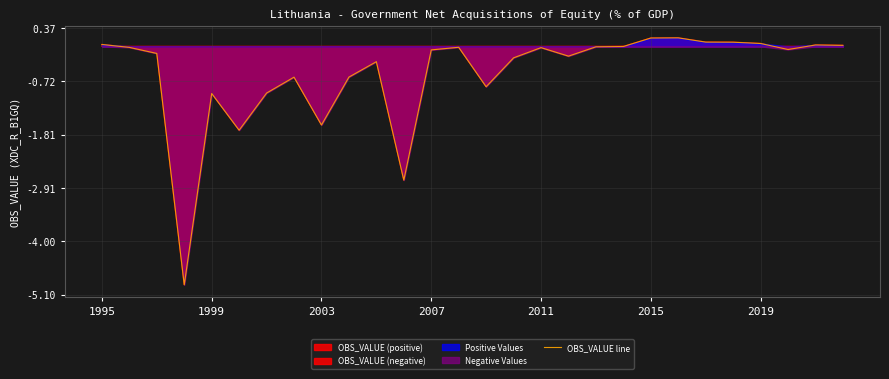

Is it true that OBS_VALUE line equals 0.1 at 2019?

True